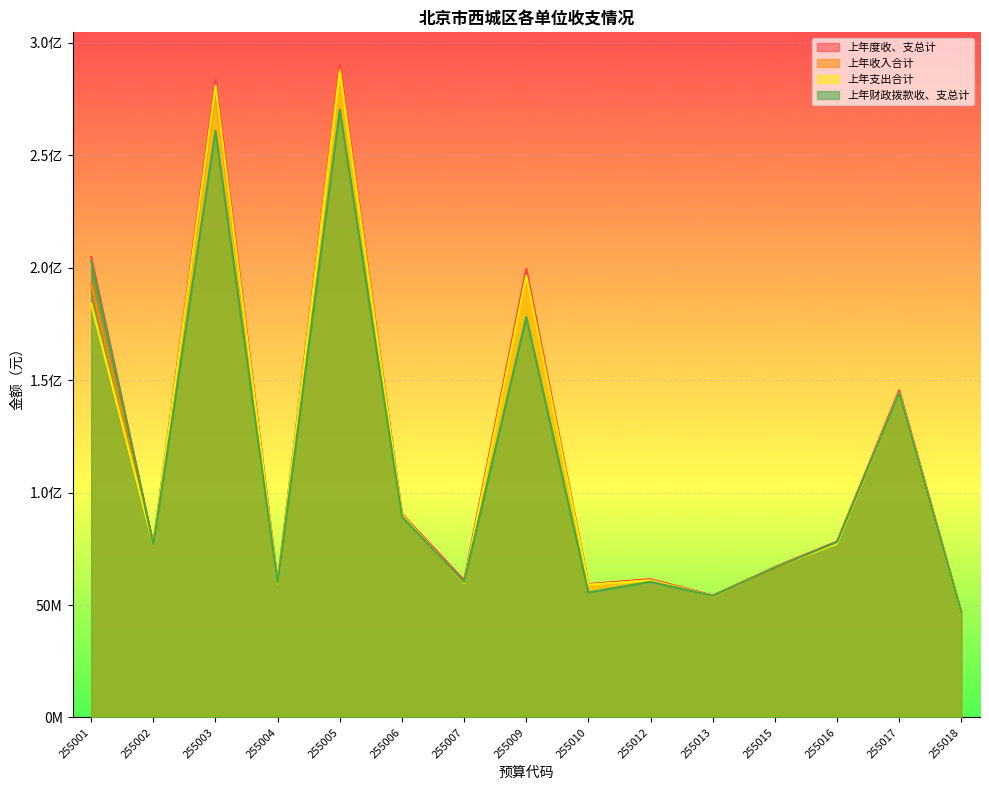

At which category does the chart reach its peak across all series?

255005